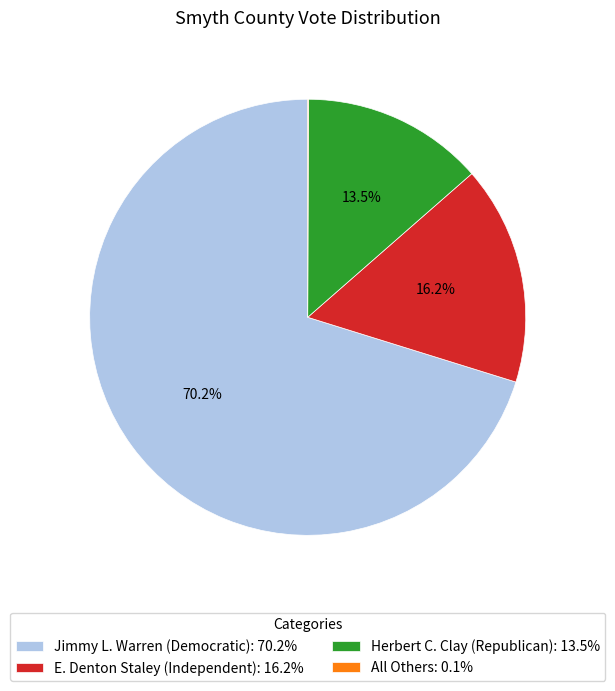

To the nearest percent, what is the average slice percentage?

25%